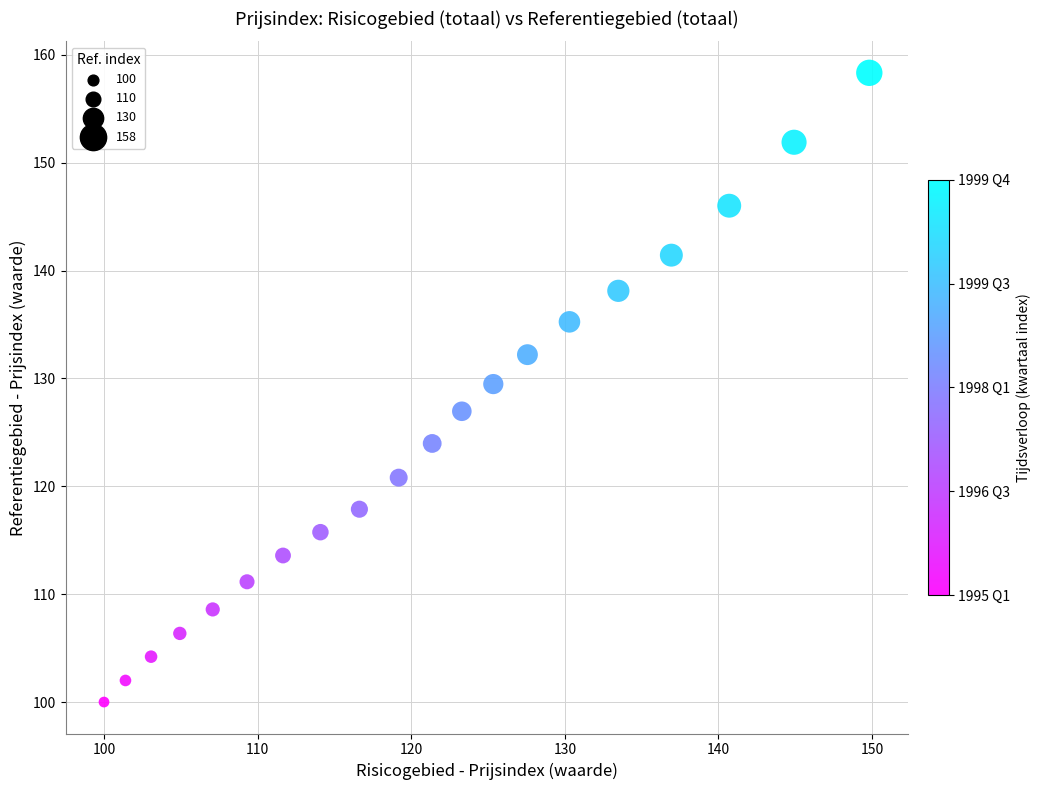

What is the range of X values (max minus min)?

49.8